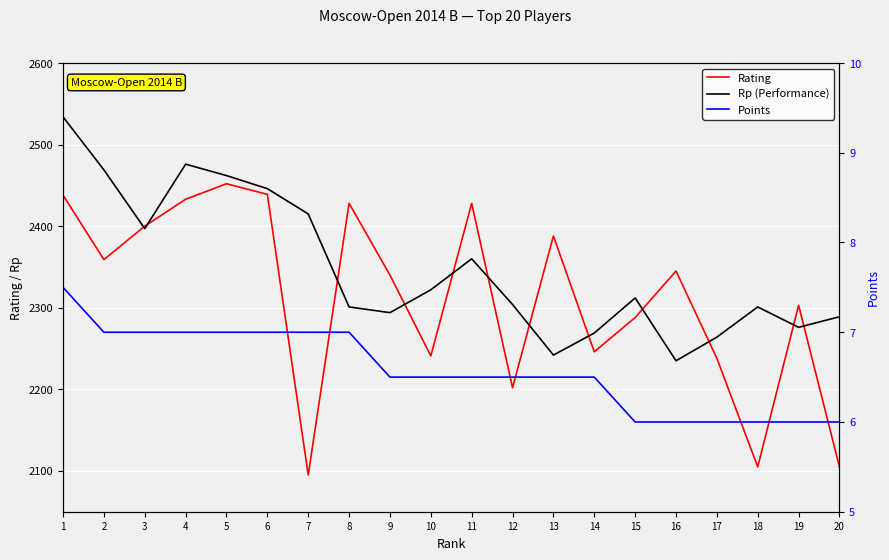

True or false: Points and Rating intersect in this chart.

False